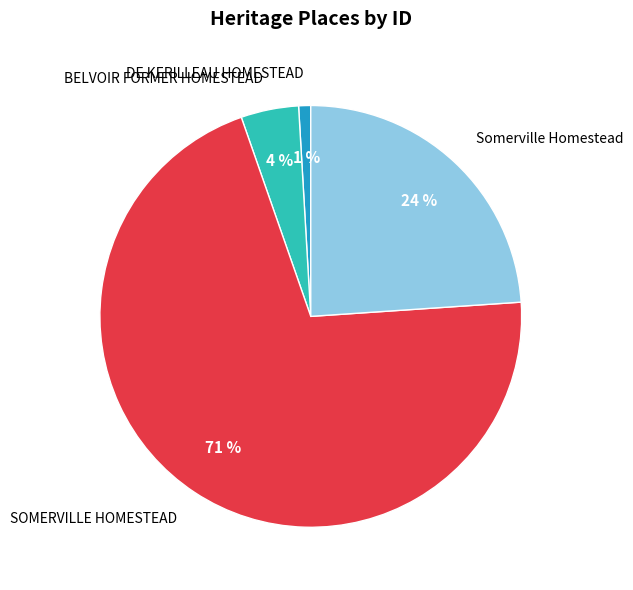

To the nearest percent, what percentage of the pie is BELVOIR FORMER HOMESTEAD?

4%